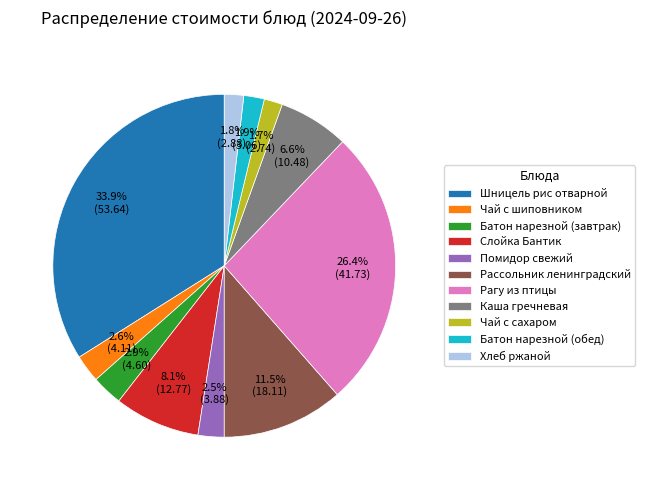

How many segments does this pie chart have?

11